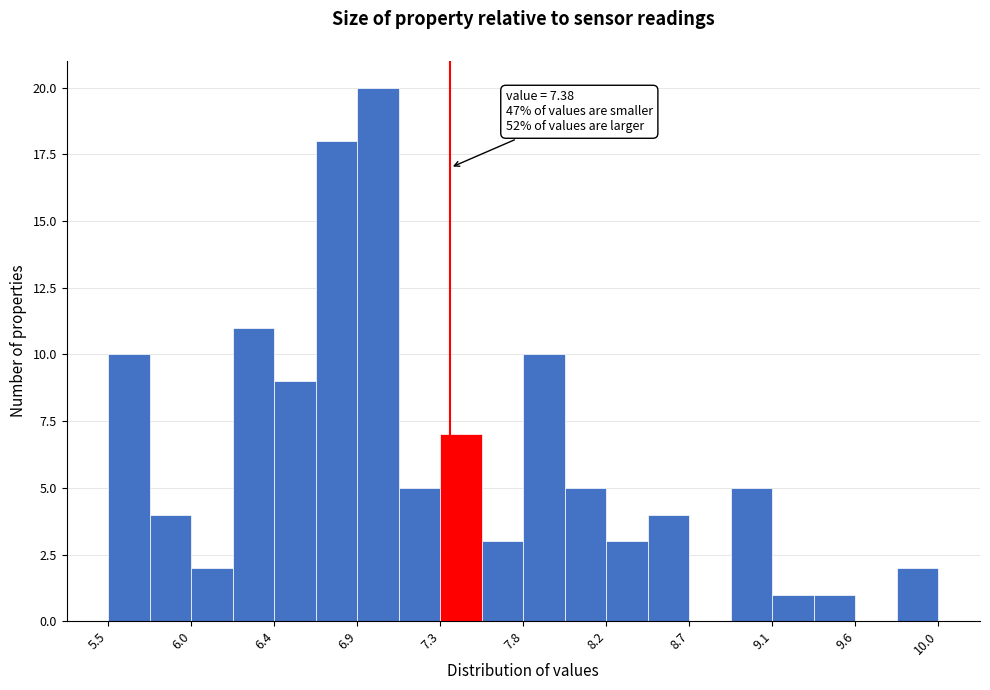

Over which range of the x-axis is the bar tallest?

6.90 to 7.10